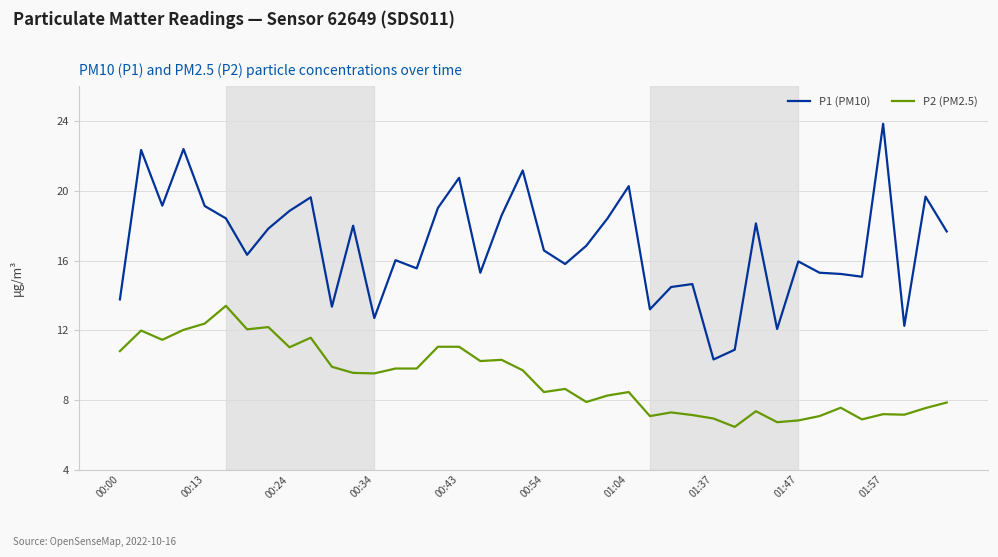

Which series has the largest total across all categories?

P1 (PM10)